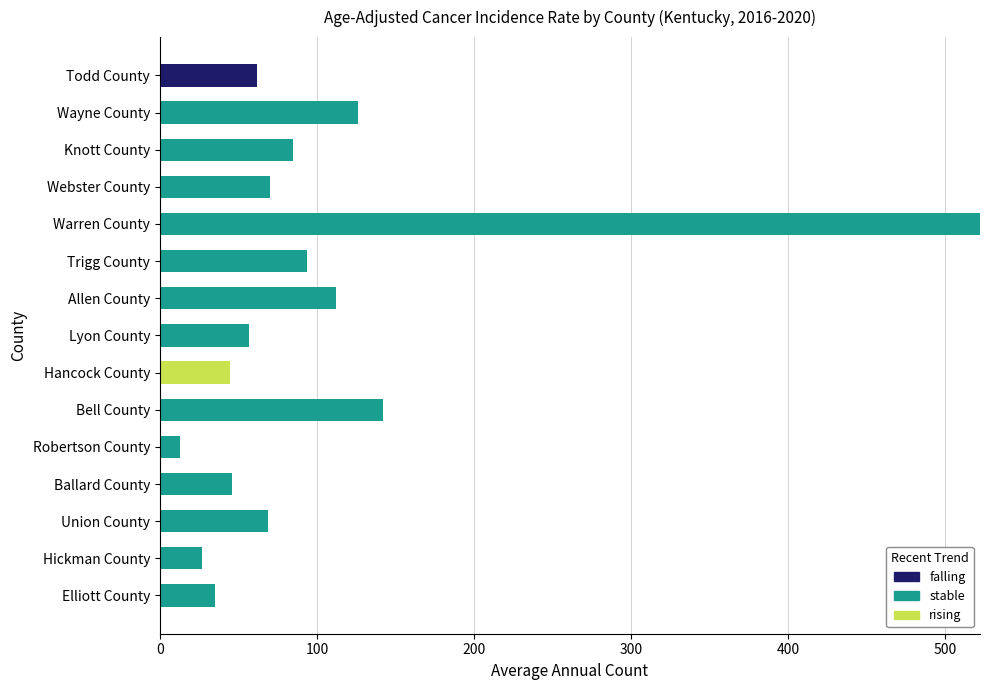

At which category is the sum across all series the highest?

Warren County